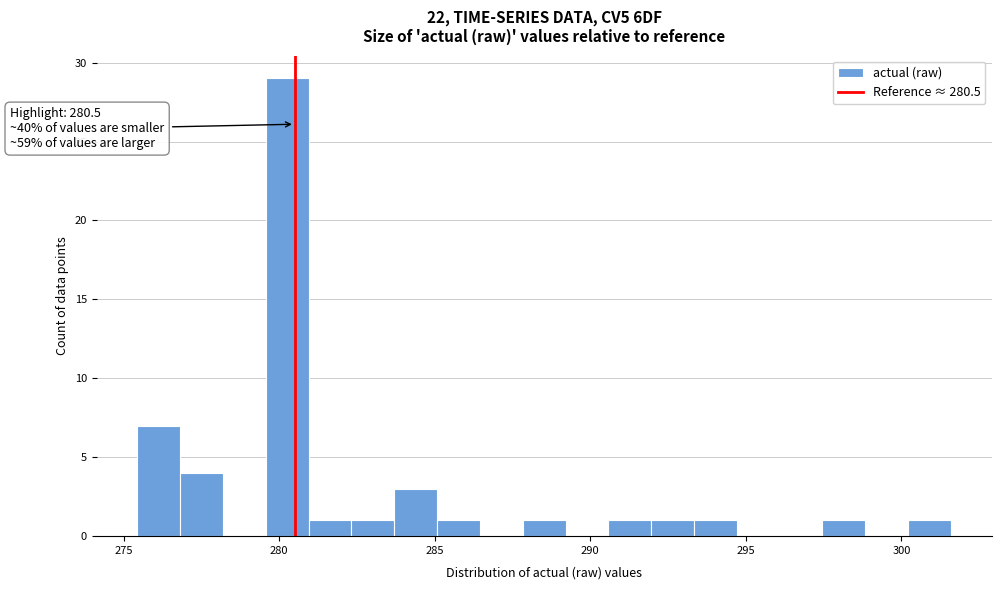

Read against the x-axis, roughly where is the centre of the tallest bar?

280.5